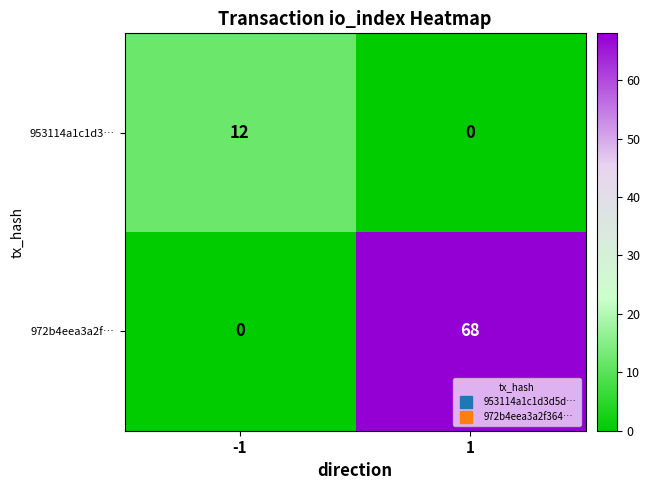

Rank the series by their maximum value, from lowest to highest.

953114a1c1d3…, 972b4eea3a2f…